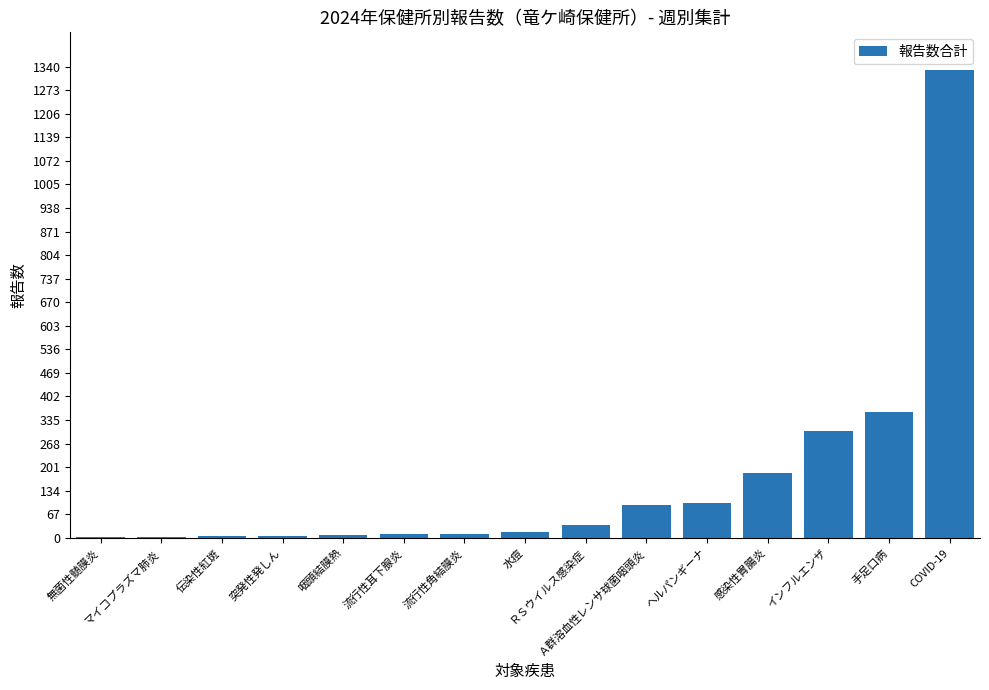

What is the greatest value displayed?

1331